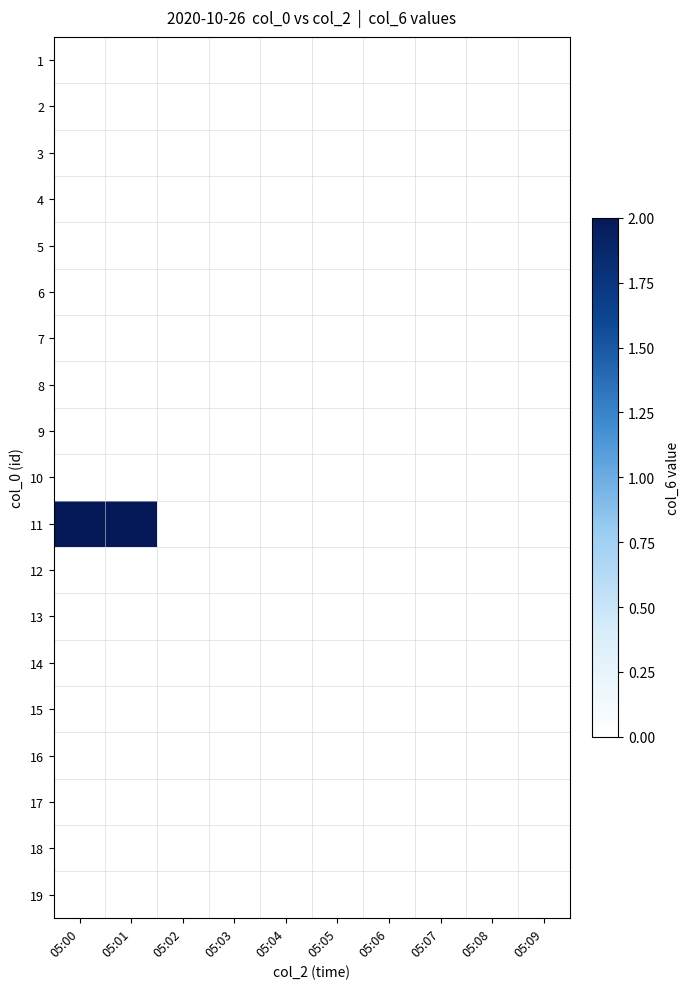

At how many categories does at least one series exceed 0?

2